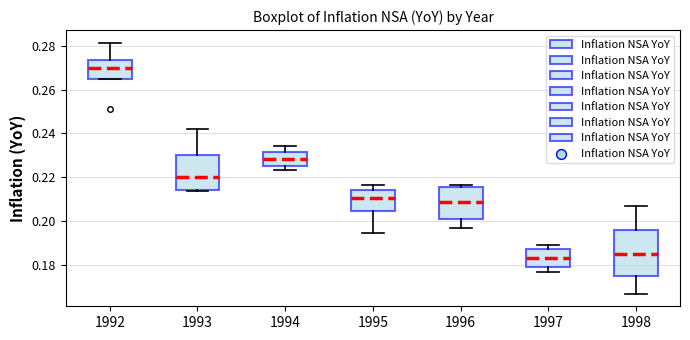

Reading left to right, read every box against the y-axis: the position of its median line, the range the box covers, and the ends of its whiskers. The values are not printed on the chart, so give them approximately, as read against the axis.

1992: median 0.270, box 0.264 to 0.274, whiskers 0.264 to 0.282
1993: median 0.220, box 0.214 to 0.230, whiskers 0.214 to 0.242
1994: median 0.228, box 0.226 to 0.232, whiskers 0.224 to 0.234
1995: median 0.210, box 0.204 to 0.214, whiskers 0.194 to 0.216
1996: median 0.208, box 0.200 to 0.216, whiskers 0.198 to 0.216 (just above the box's upper edge)
1997: median 0.184, box 0.180 to 0.188, whiskers 0.176 to 0.190
1998: median 0.186, box 0.176 to 0.196, whiskers 0.168 to 0.206